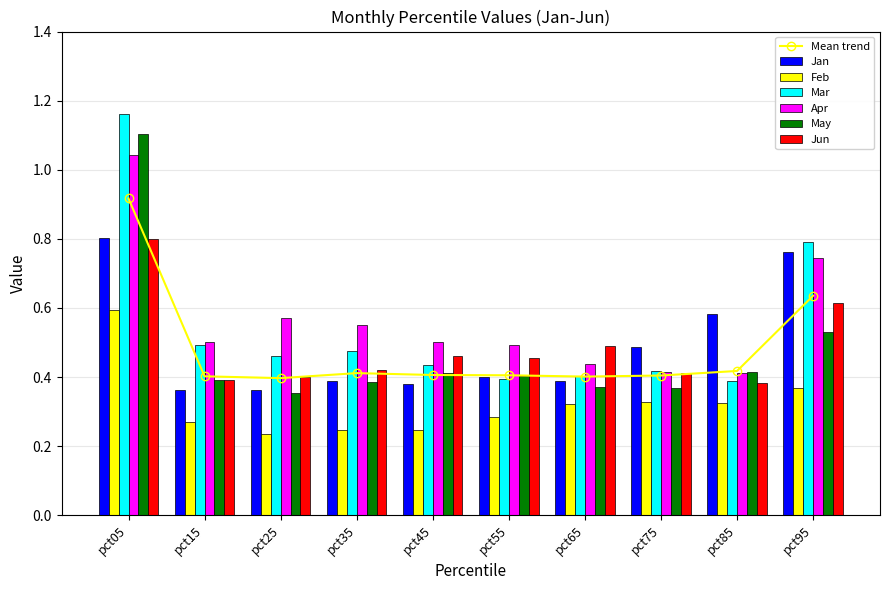

Reading right to left, list all the values displayed in this chart.

Jan: pct95=0.8	pct85=0.6	pct75=0.5	pct65=0.4	pct55=0.4	pct45=0.4	pct35=0.4	pct25=0.4	pct15=0.4	pct05=0.8
Feb: pct95=0.4	pct85=0.3	pct75=0.3	pct65=0.3	pct55=0.3	pct45=0.2	pct35=0.2	pct25=0.2	pct15=0.3	pct05=0.6
Mar: pct95=0.8	pct85=0.4	pct75=0.4	pct65=0.4	pct55=0.4	pct45=0.4	pct35=0.5	pct25=0.5	pct15=0.5	pct05=1.2
Apr: pct95=0.7	pct85=0.4	pct75=0.4	pct65=0.4	pct55=0.5	pct45=0.5	pct35=0.5	pct25=0.6	pct15=0.5	pct05=1.0
May: pct95=0.5	pct85=0.4	pct75=0.4	pct65=0.4	pct55=0.4	pct45=0.4	pct35=0.4	pct25=0.4	pct15=0.4	pct05=1.1
Jun: pct95=0.6	pct85=0.4	pct75=0.4	pct65=0.5	pct55=0.5	pct45=0.5	pct35=0.4	pct25=0.4	pct15=0.4	pct05=0.8